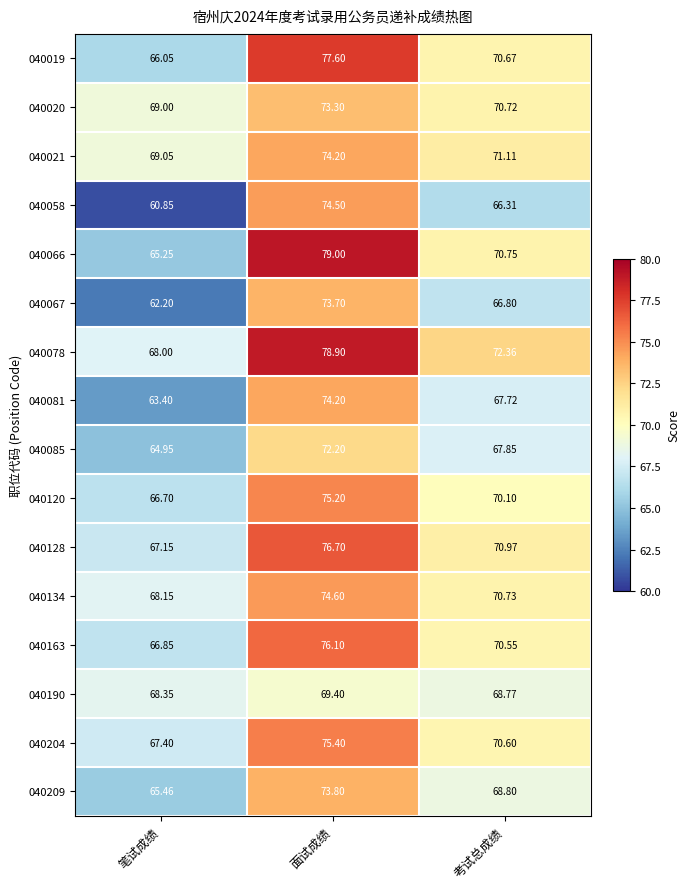

At how many categories does at least one series exceed 61?

3